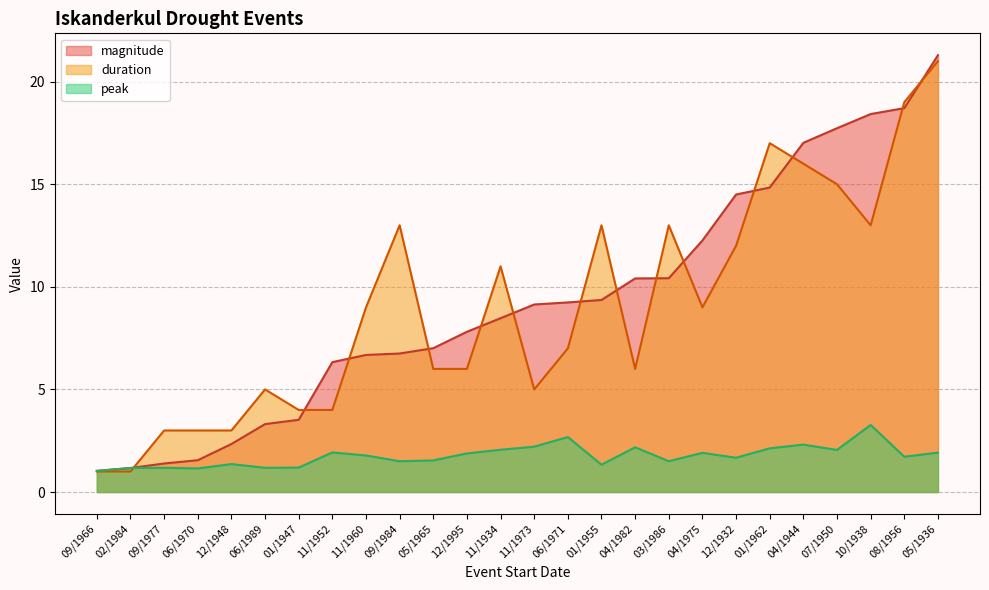

What is the total value across all series at 11/1960?

17.5